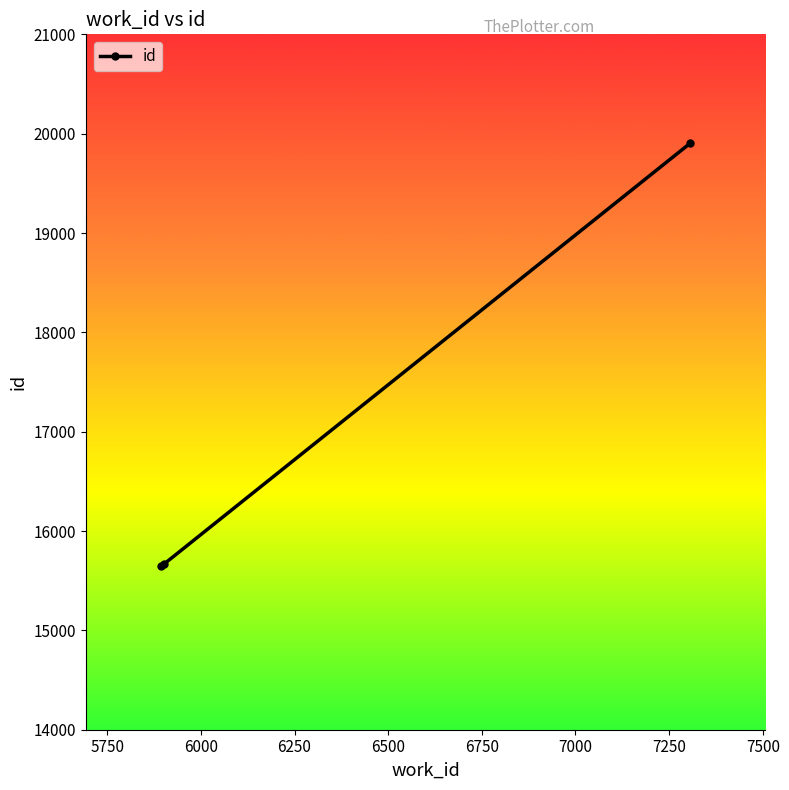

What is the difference between the maximum and minimum values?

4259